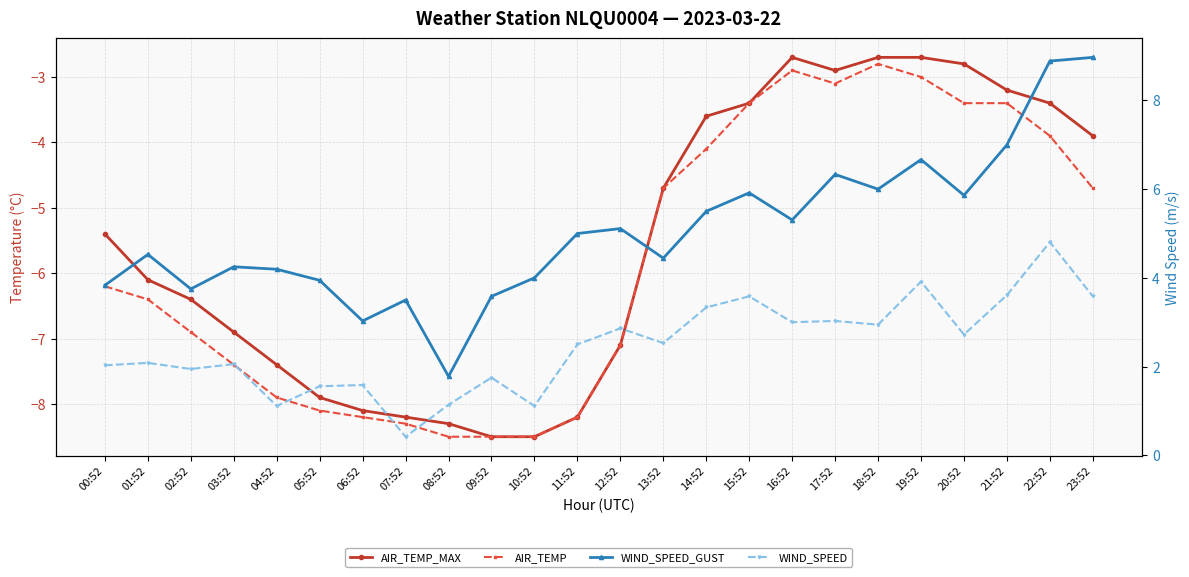

What are all the series names shown in the legend?

AIR_TEMP_MAX, AIR_TEMP, WIND_SPEED_GUST, WIND_SPEED